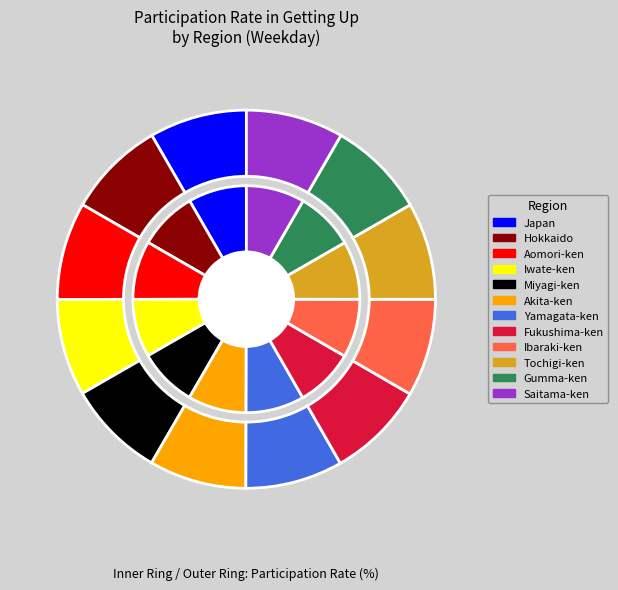

Combined, what portion of the pie is Ibaraki-ken and Iwate-ken?

16.6%